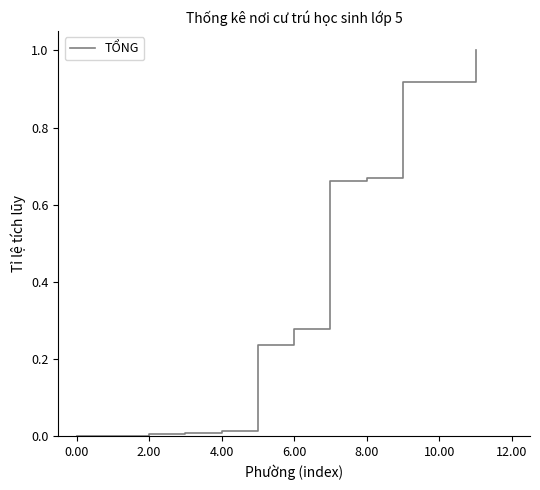

What is the average value?

0.4